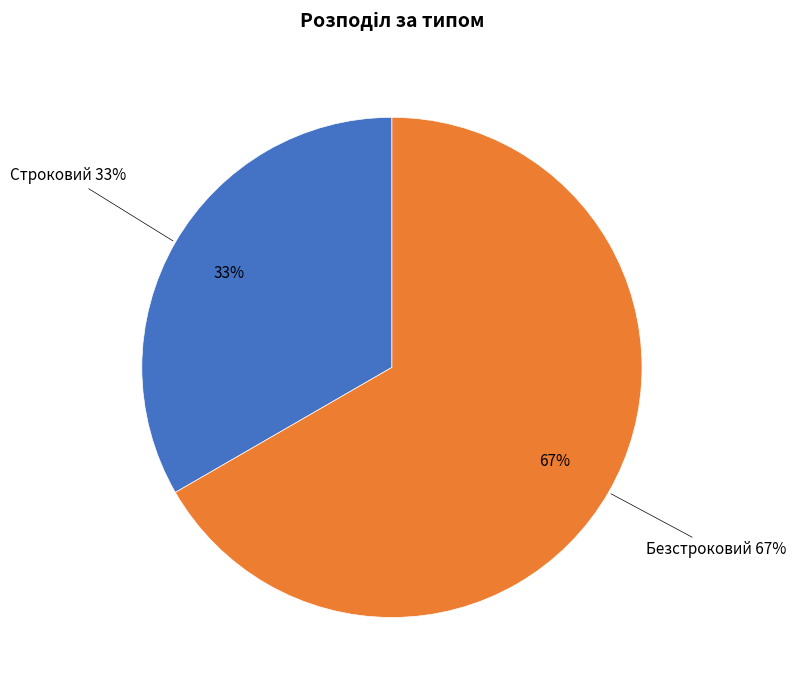

True or false: Безстроковий accounts for 75% of the total.

False